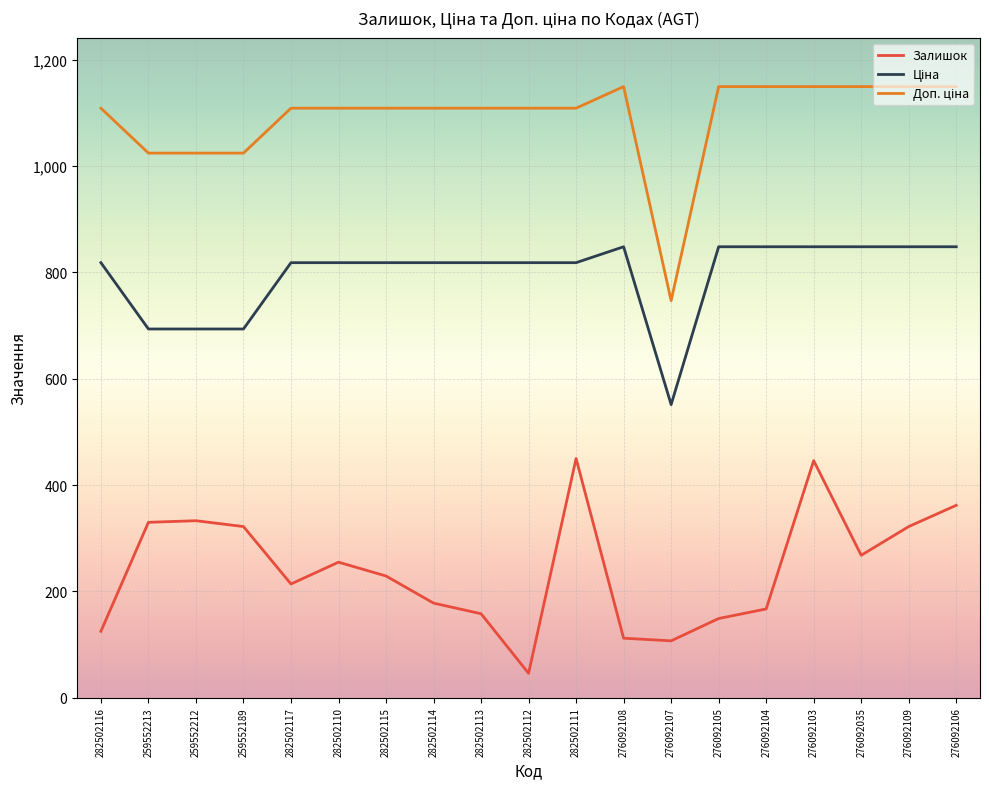

What is the sum of the Залишок values at 276092107 and 282502110?

362.0